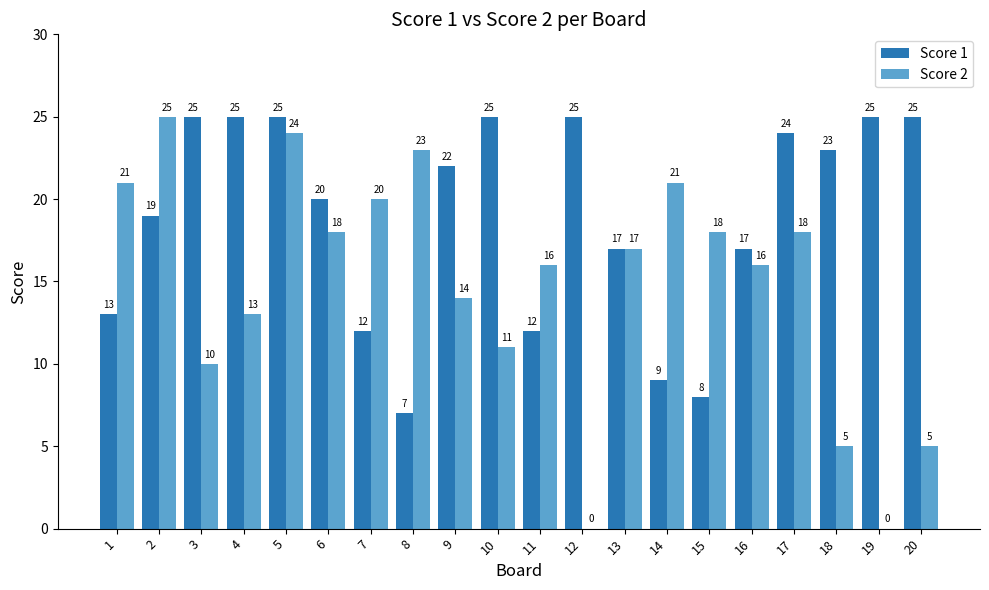

Reading left to right, extract all data points from this chart.

Score 1: 13	19	25	25	25	20	12	7	22	25	12	25	17	9	8	17	24	23	25	25
Score 2: 21	25	10	13	24	18	20	23	14	11	16	0	17	21	18	16	18	5	0	5